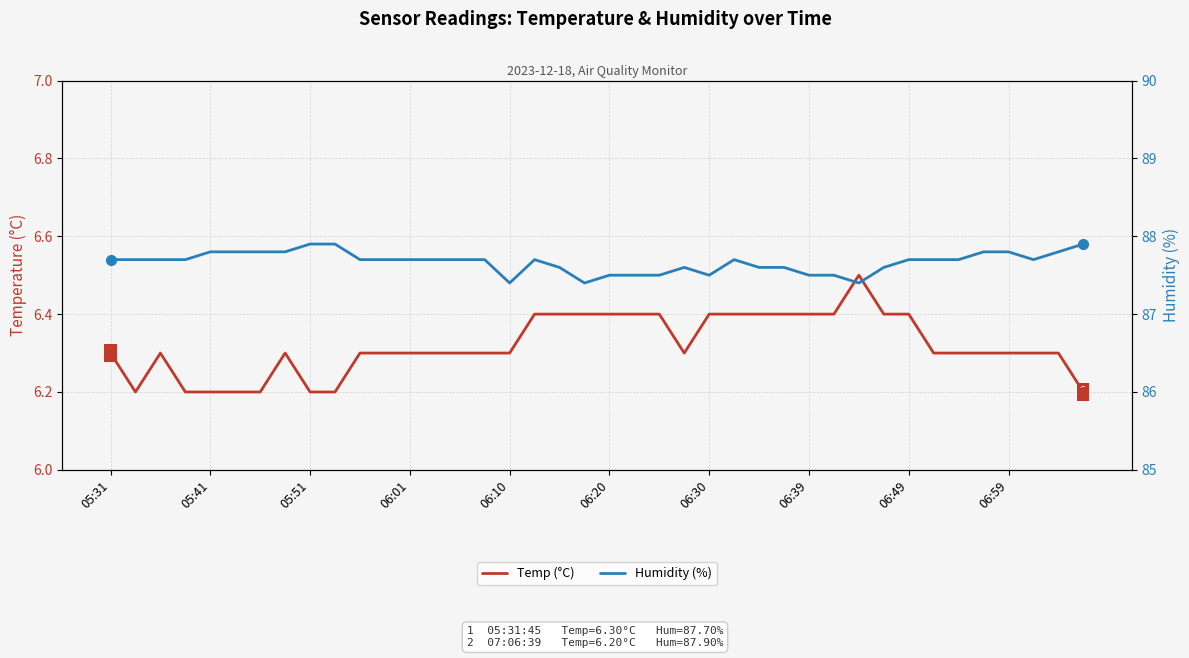

Reading right to left, extract all data points from this chart.

Temp (°C): 6.2	6.3	6.3	6.3	6.3	6.3	6.3	6.4	6.4	6.5	6.4	6.4	6.4	6.4	6.4	6.4	6.3	6.4	6.4	6.4	6.4	6.4	6.4	6.3	6.3	6.3	6.3	6.3	6.3	6.3	6.2	6.2	6.3	6.2	6.2	6.2	6.2	6.3	6.2	6.3
Humidity (%): 87.9	87.8	87.7	87.8	87.8	87.7	87.7	87.7	87.6	87.4	87.5	87.5	87.6	87.6	87.7	87.5	87.6	87.5	87.5	87.5	87.4	87.6	87.7	87.4	87.7	87.7	87.7	87.7	87.7	87.7	87.9	87.9	87.8	87.8	87.8	87.8	87.7	87.7	87.7	87.7